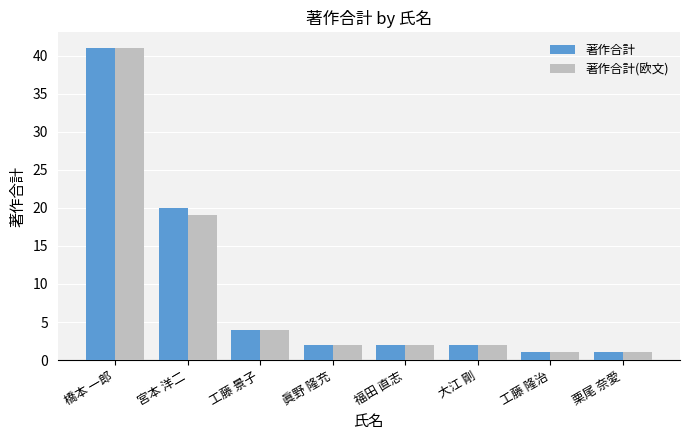

Reading left to right, extract all data points from this chart.

著作合計: 橋本 一郎=41	宮本 洋二=20	工藤 景子=4	眞野 隆充=2	福田 直志=2	大江 剛=2	工藤 隆治=1	栗尾 奈愛=1
著作合計(欧文): 橋本 一郎=41	宮本 洋二=19	工藤 景子=4	眞野 隆充=2	福田 直志=2	大江 剛=2	工藤 隆治=1	栗尾 奈愛=1